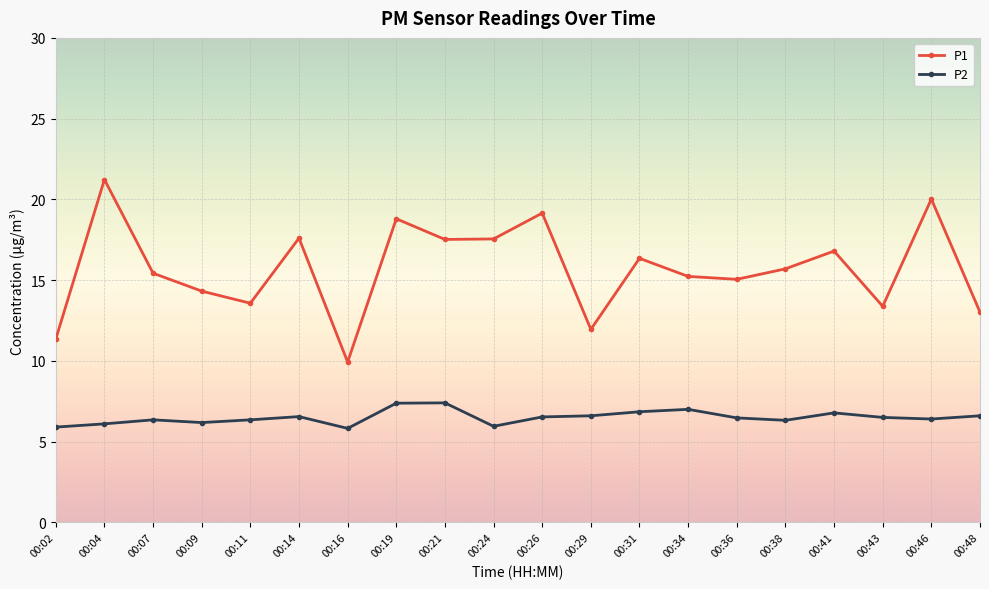

What are all the series names shown in the legend?

P1, P2